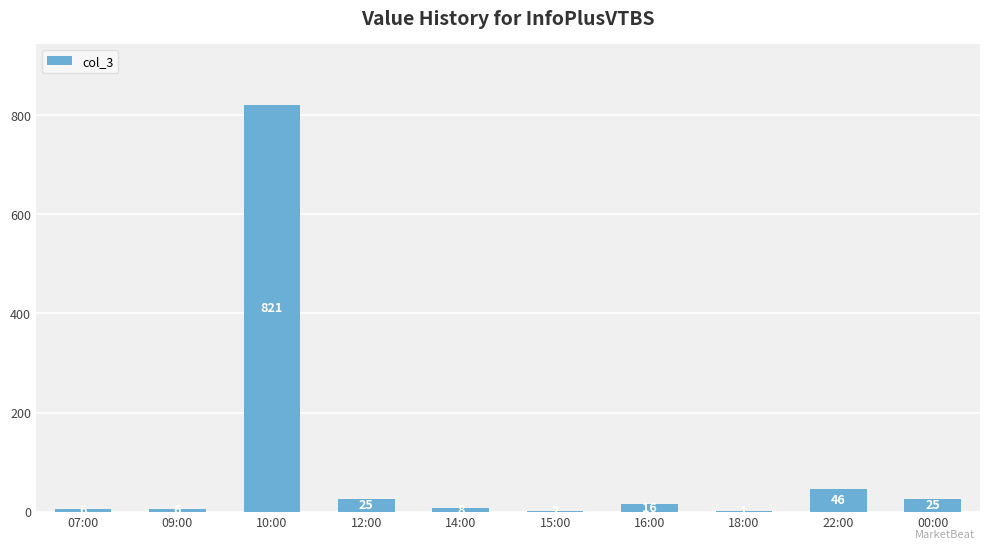

What value does the data have at 07:00, to the nearest 10?

10